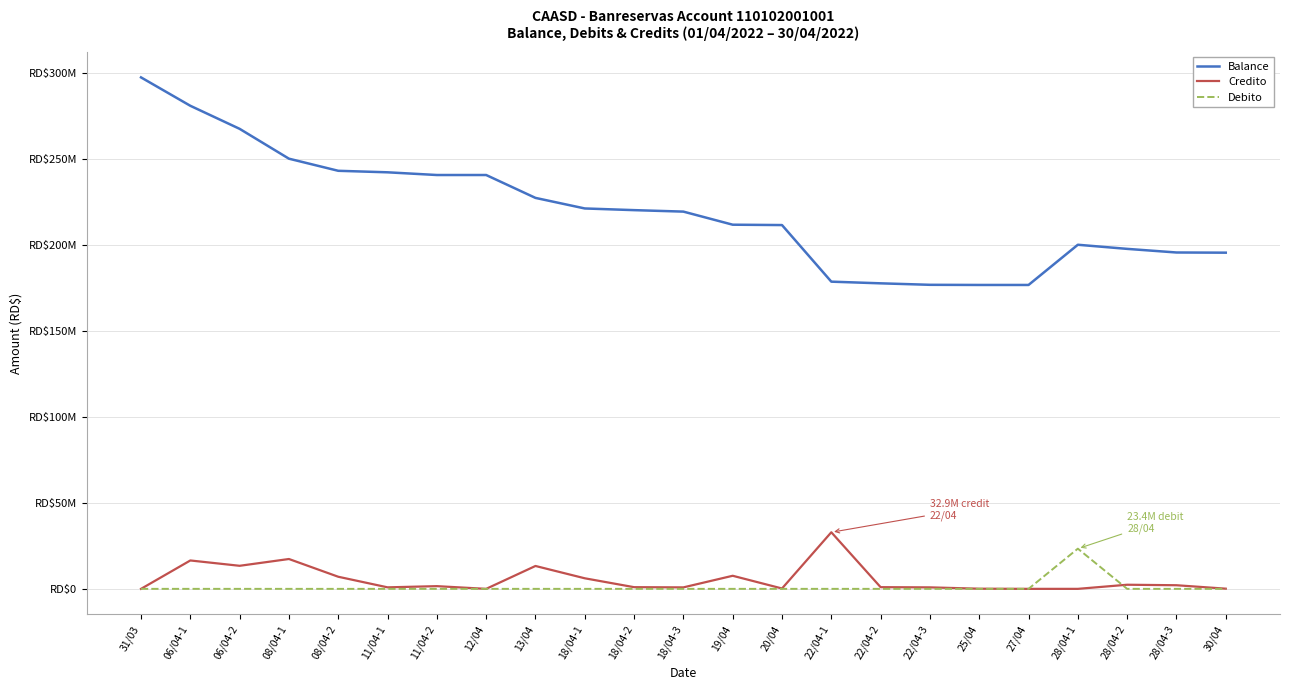

What are all the series names shown in the legend?

Balance, Credito, Debito